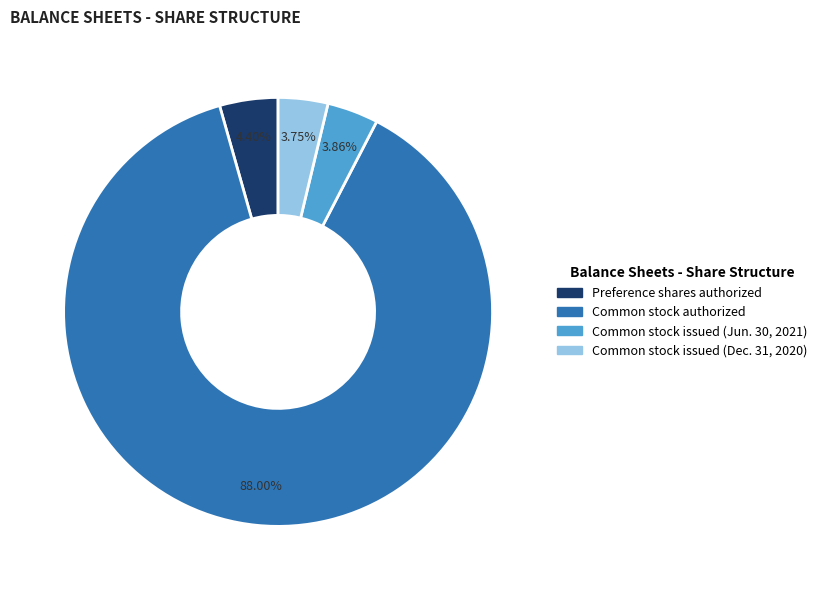

To the nearest percent, what is the average slice percentage?

25%